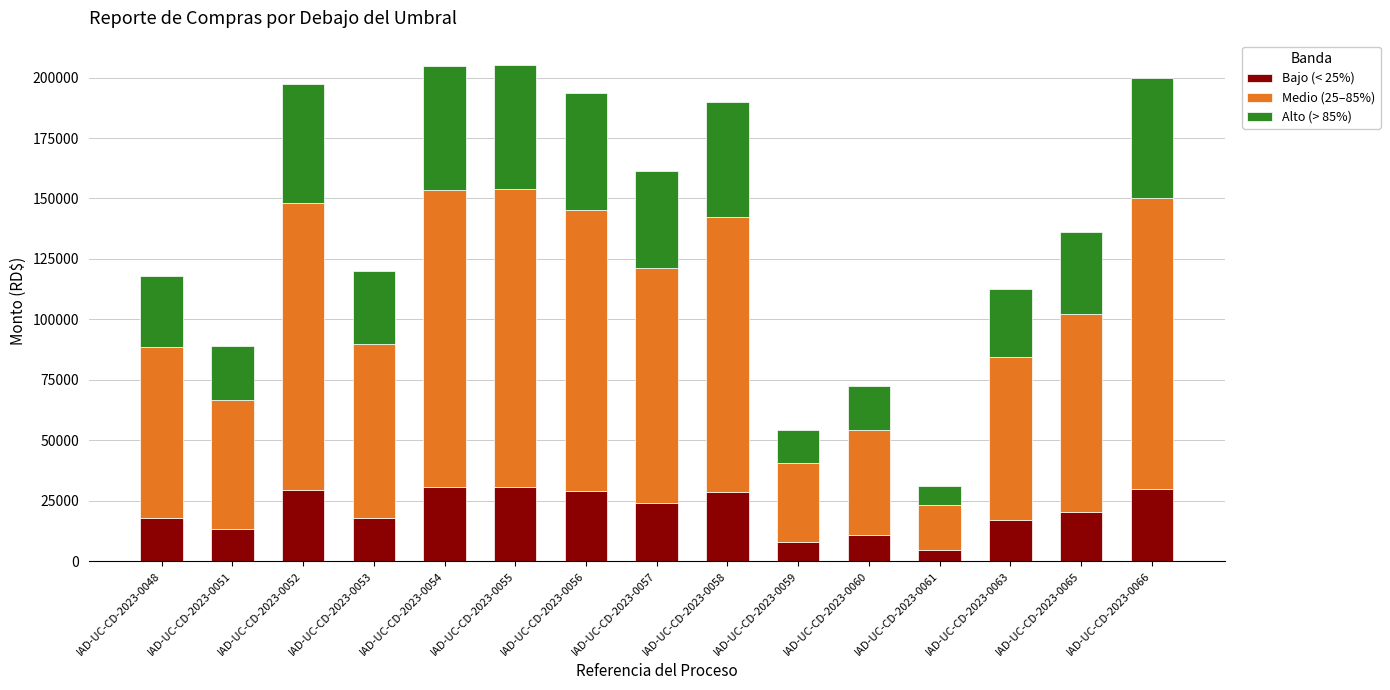

What is the average value of the Bajo (< 25%) series?

20857.3